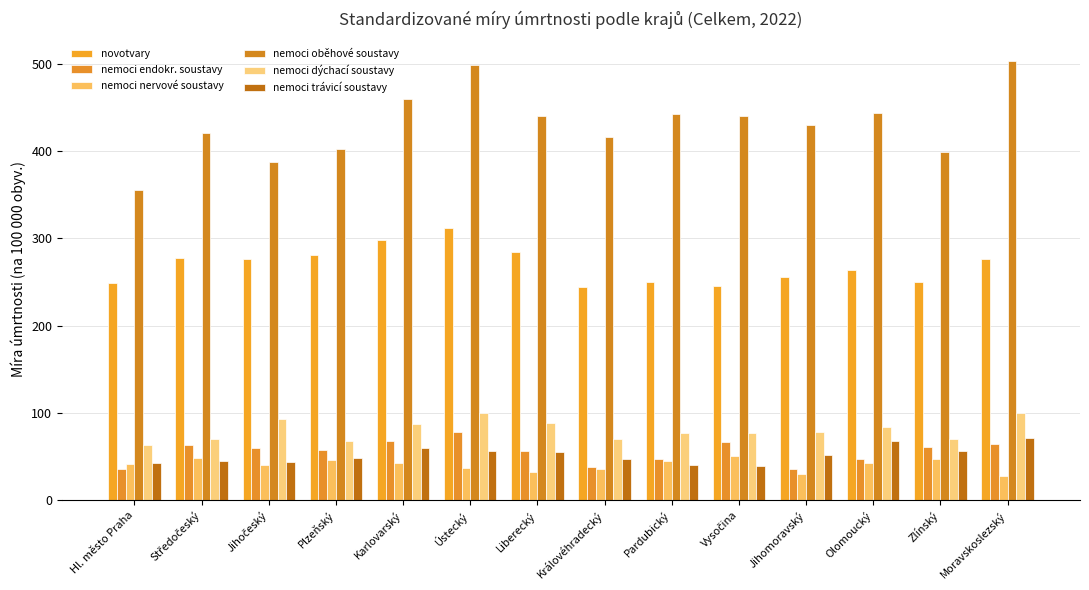

What is the difference between the highest and lowest values at Pardubický?

402.1